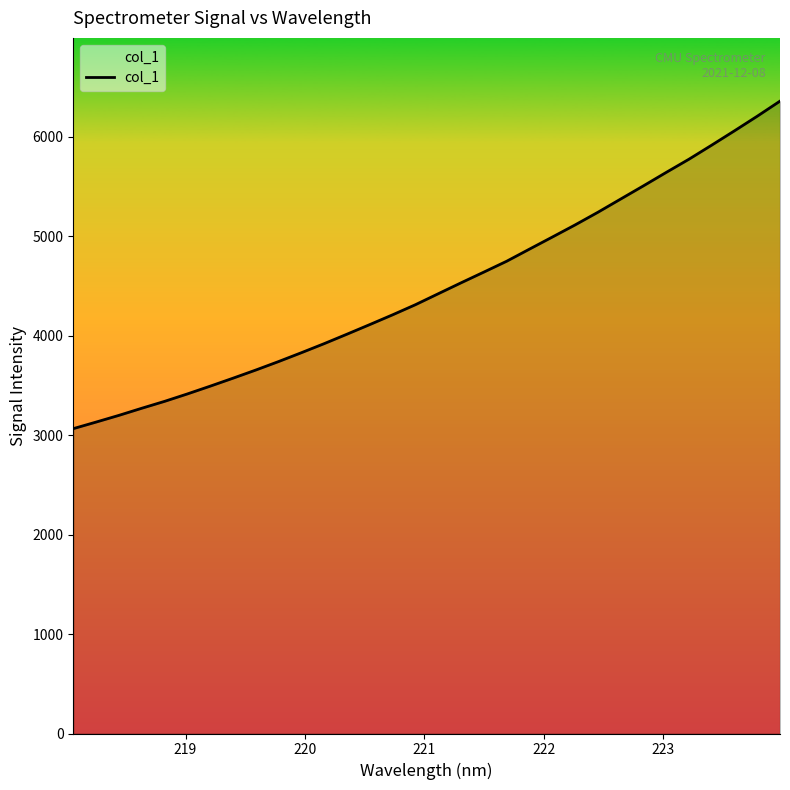

Reading right to left, what are all the values shown in this chart?

6360.1	6208.3	6061.4	5917.3	5775.7	5642.8	5507.6	5374.8	5241.7	5114.6	4992.6	4871.6	4749.7	4640.7	4532.8	4423.0	4312.8	4211.3	4113.2	4016.5	3921.4	3830.1	3741.1	3655.6	3573.5	3493.3	3415.2	3340.5	3271.1	3199.7	3132.2	3066.1